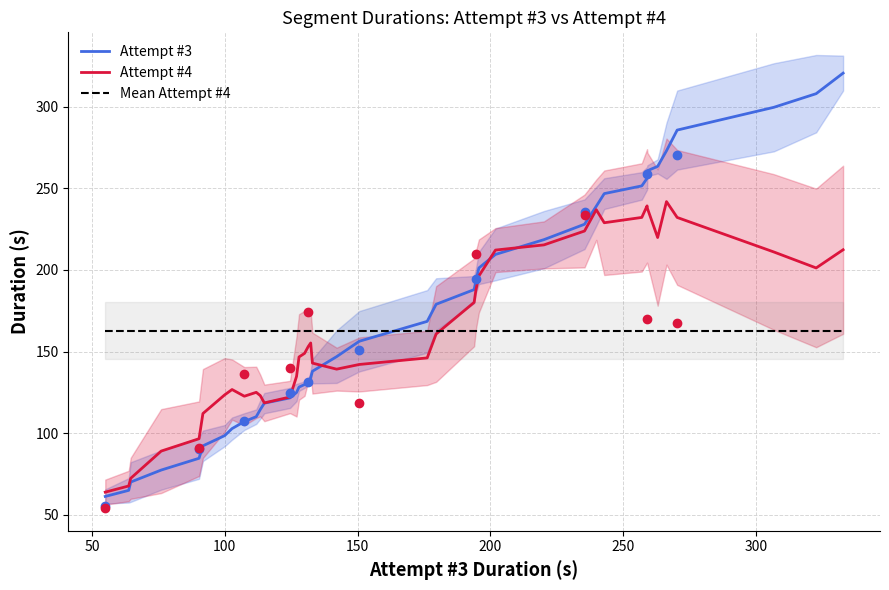

What is the lowest value of the Mean Attempt #4 series?

162.8